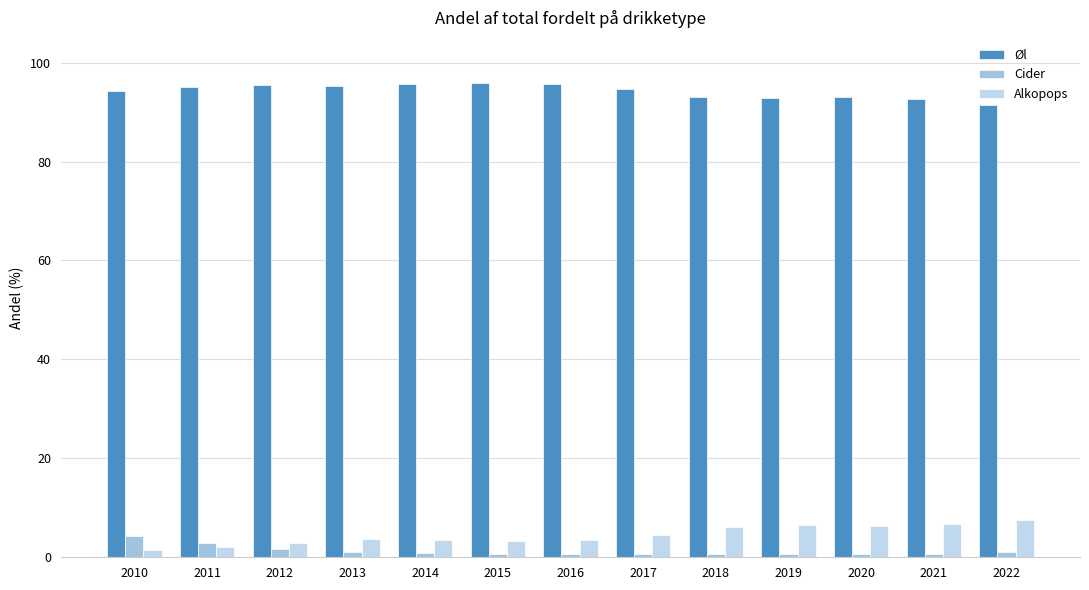

What is the sum of the Cider values at 2015 and 2013?

1.8